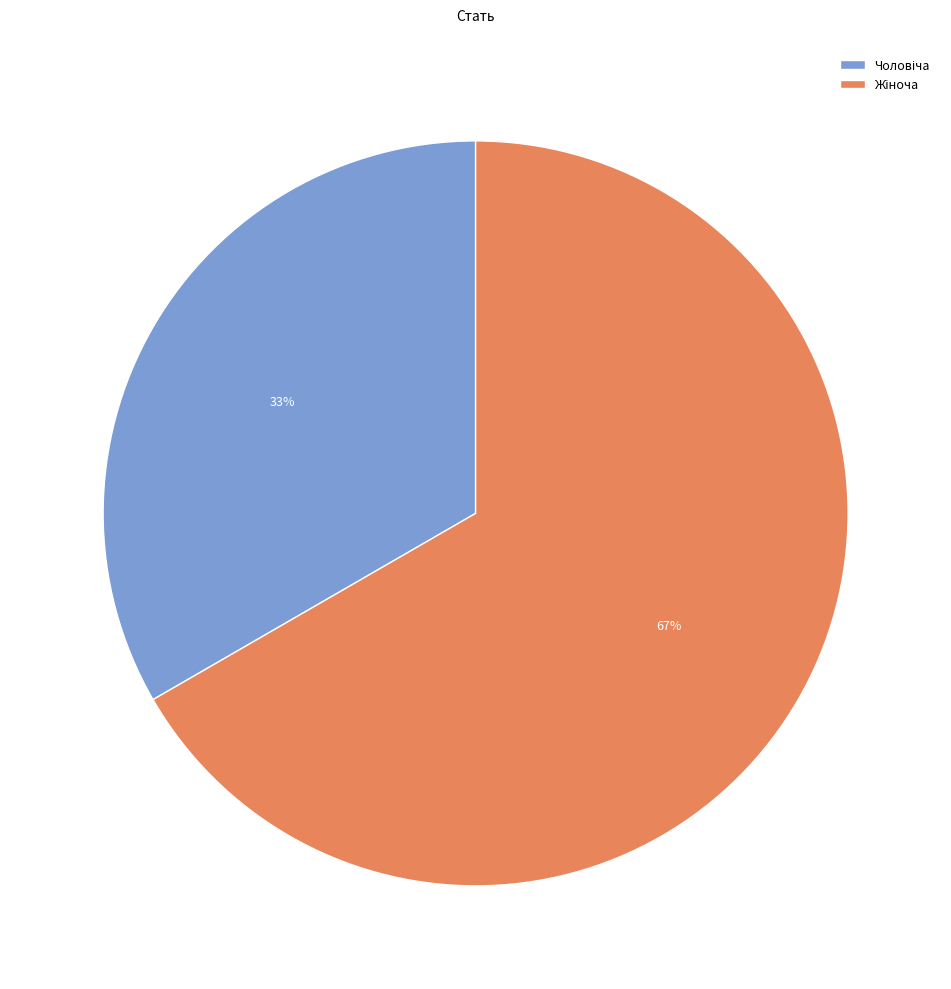

How many segments does this pie chart have?

2